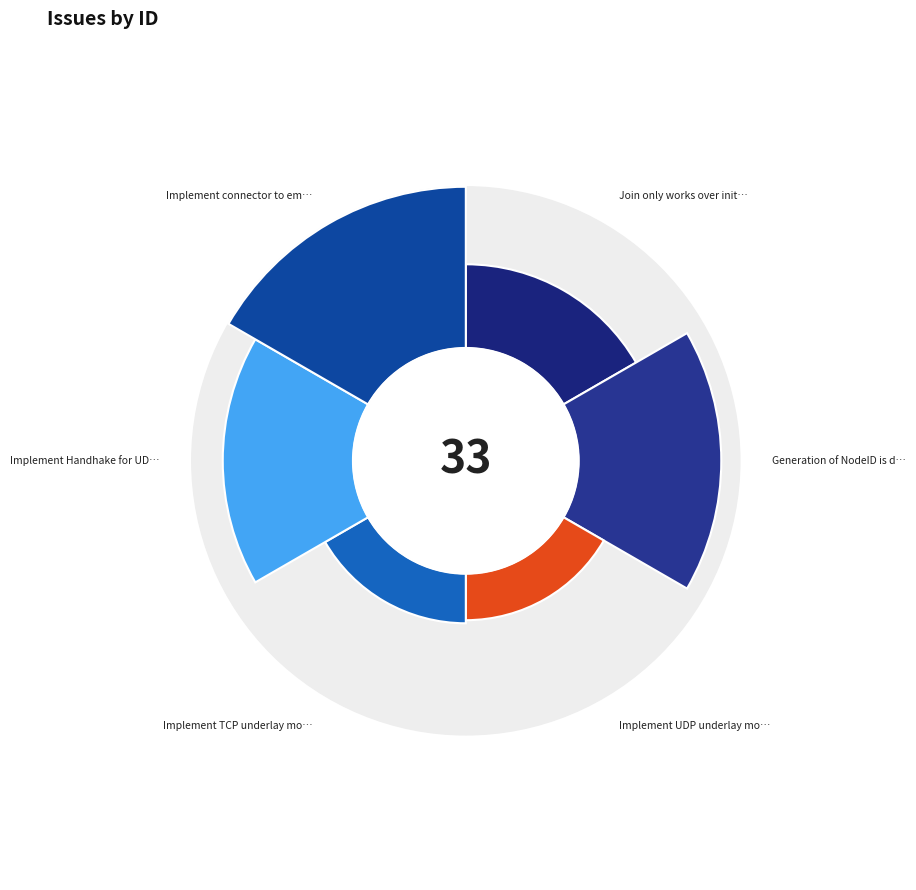

Is there any slice that represents more than half of the pie?

No